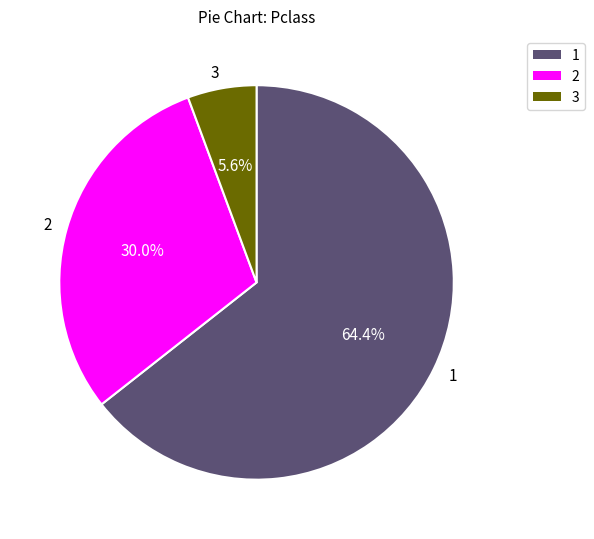

To the nearest percent, what is the difference between the largest and smallest slice percentages?

59%